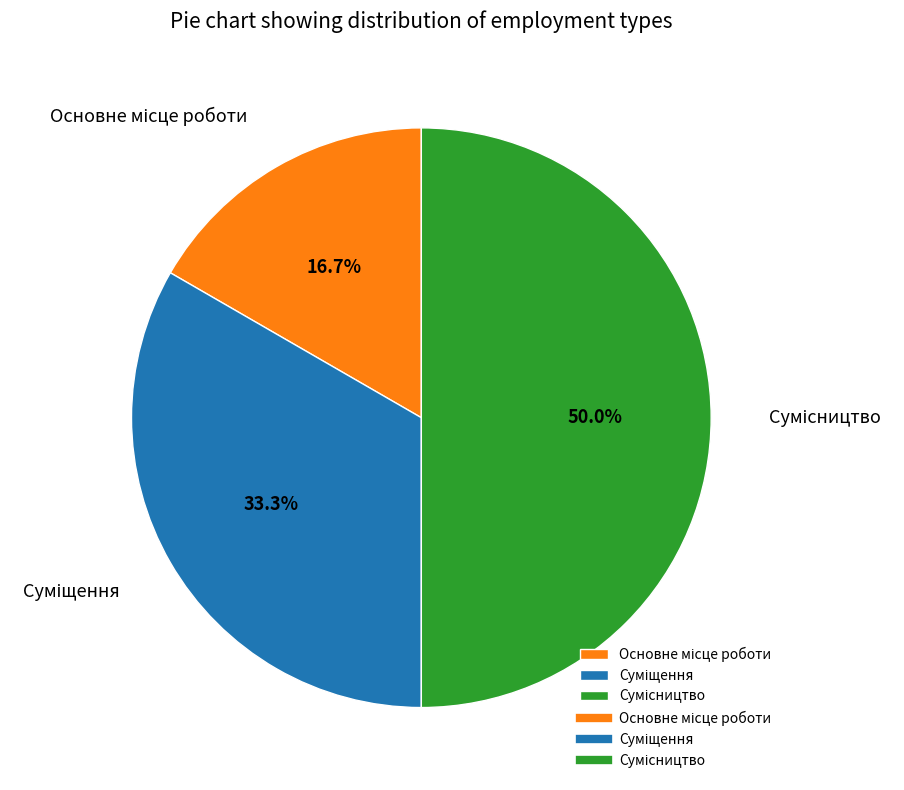

What is the ratio of the value at Суміщення to the value at Сумісництво?

0.7